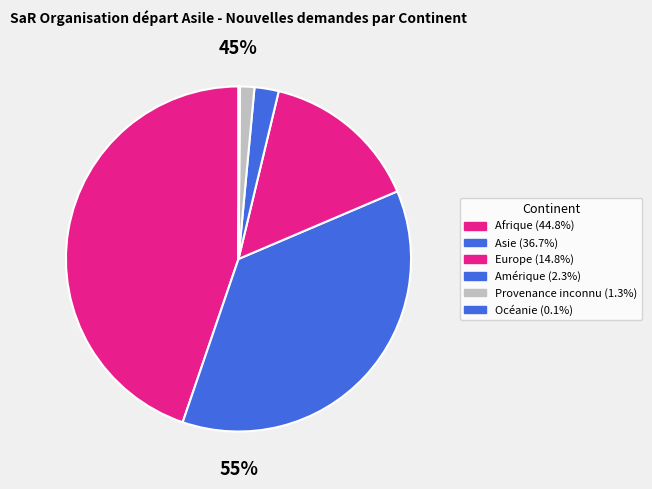

What percentage do Provenance inconnu and Afrique together represent?

46.1%